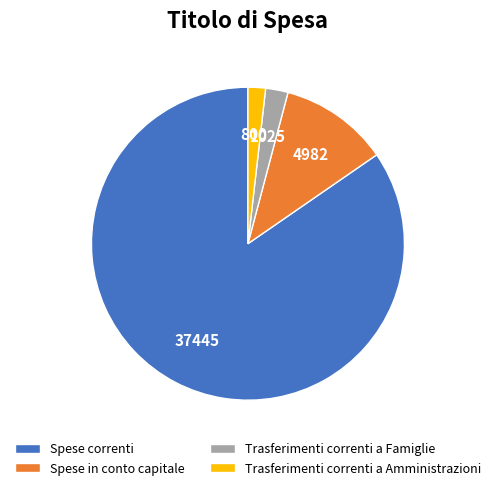

Which slice is the largest?

Spese correnti